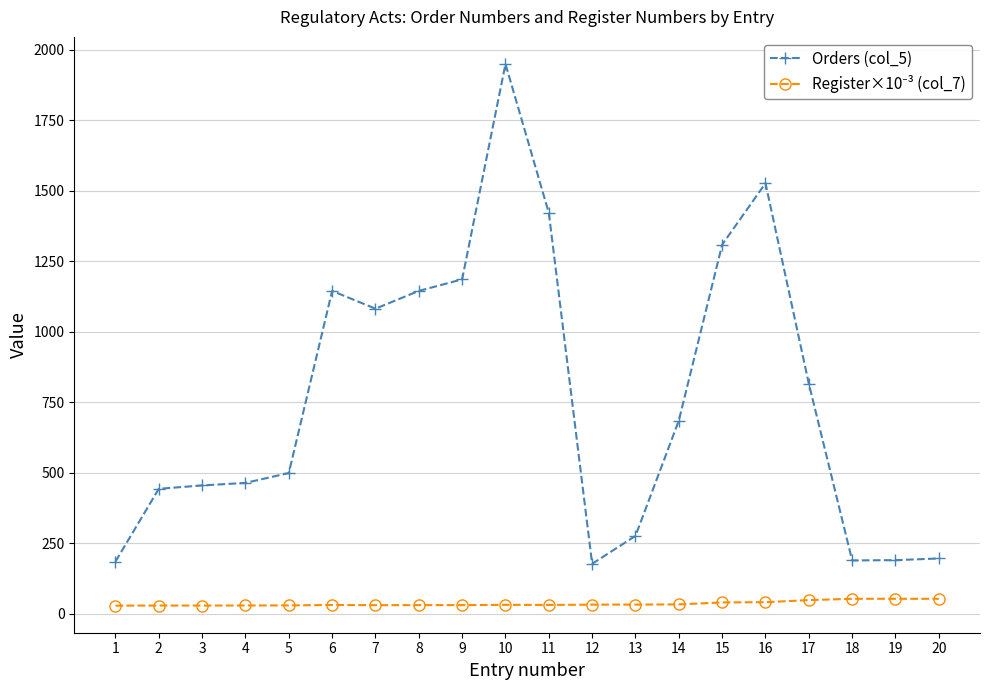

Which series has the largest range (max minus min)?

Orders (col_5)